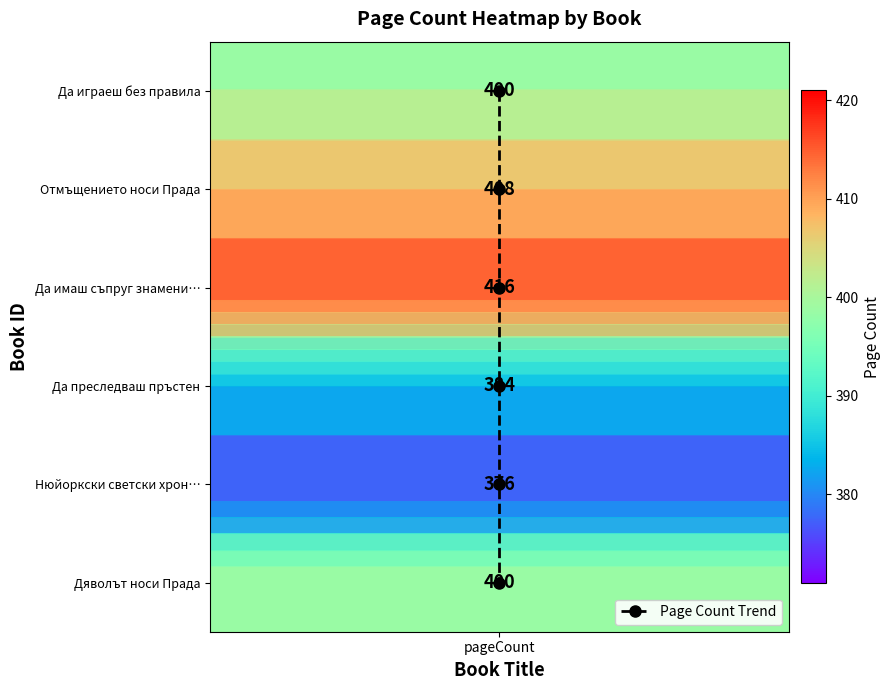

The chart shows a value of 1 at pageCount. True or false?

False